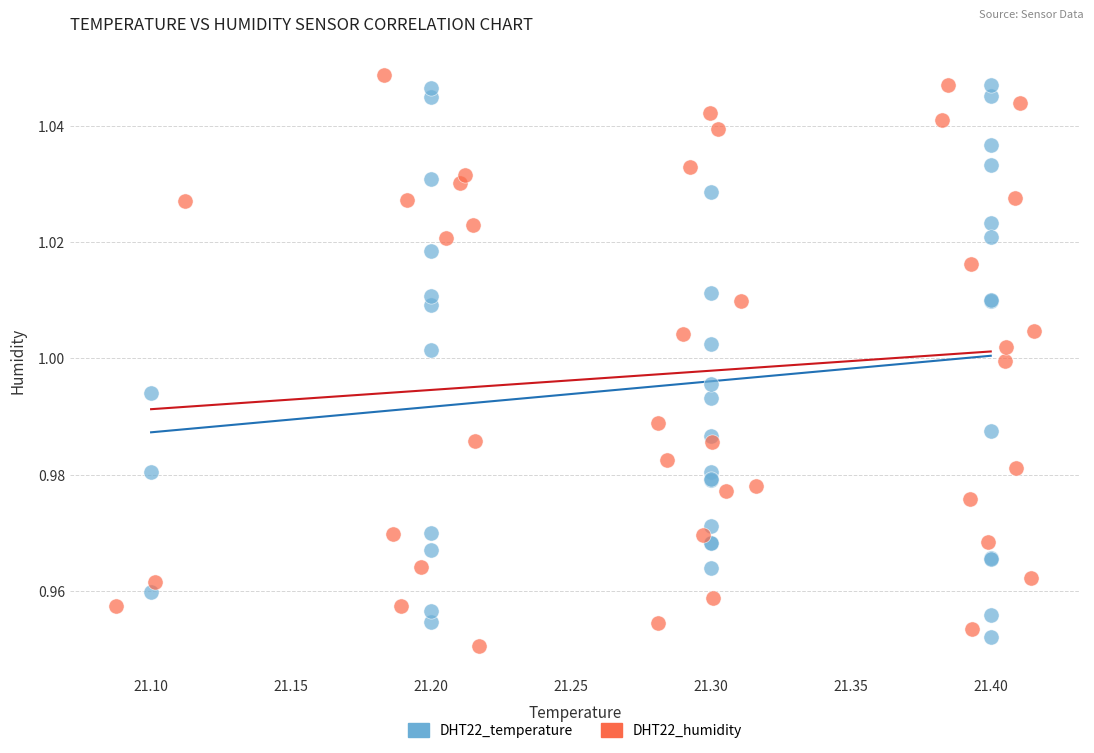

Which series reaches the maximum Y coordinate?

DHT22_humidity